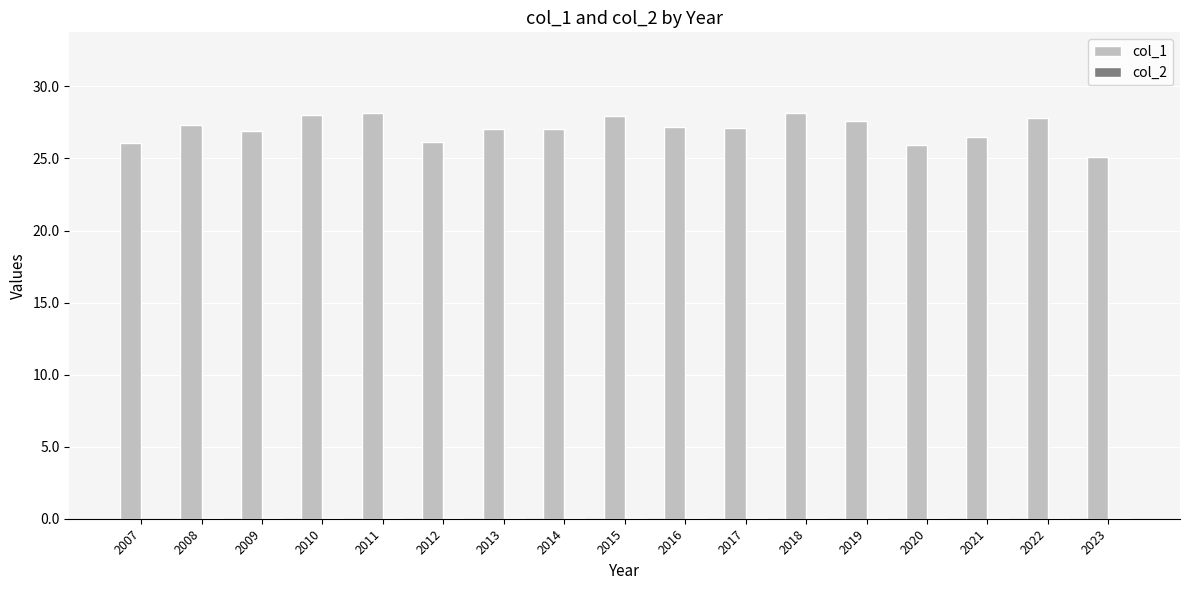

What is the maximum value shown in the chart?

28.1